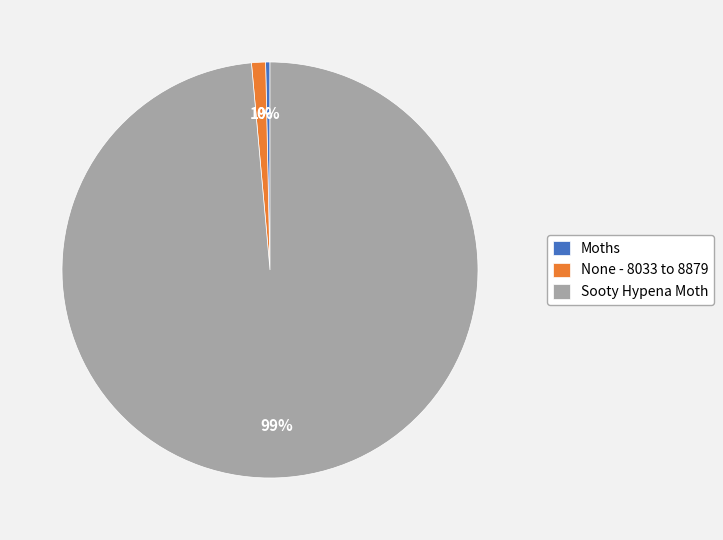

Does Sooty Hypena Moth account for over 50% of the chart?

Yes